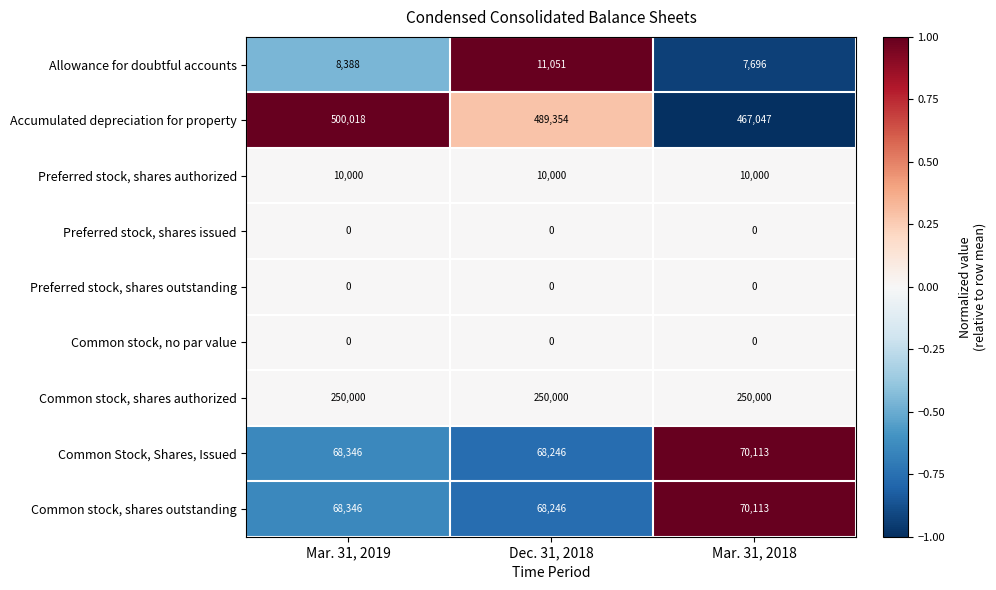

What value does the Allowance for doubtful accounts series have at Mar. 31, 2018?

7696